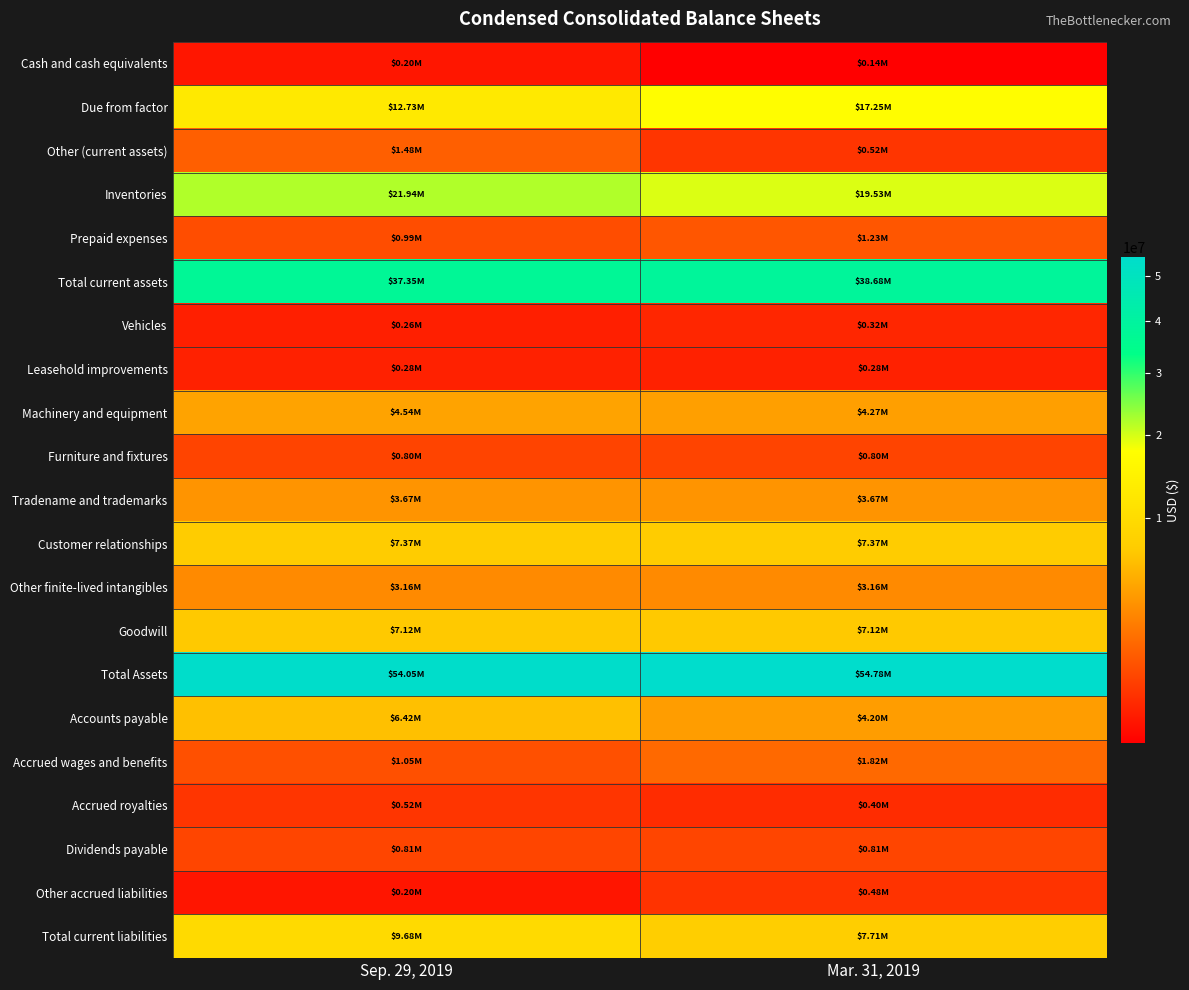

How many categories are shown in the chart?

2